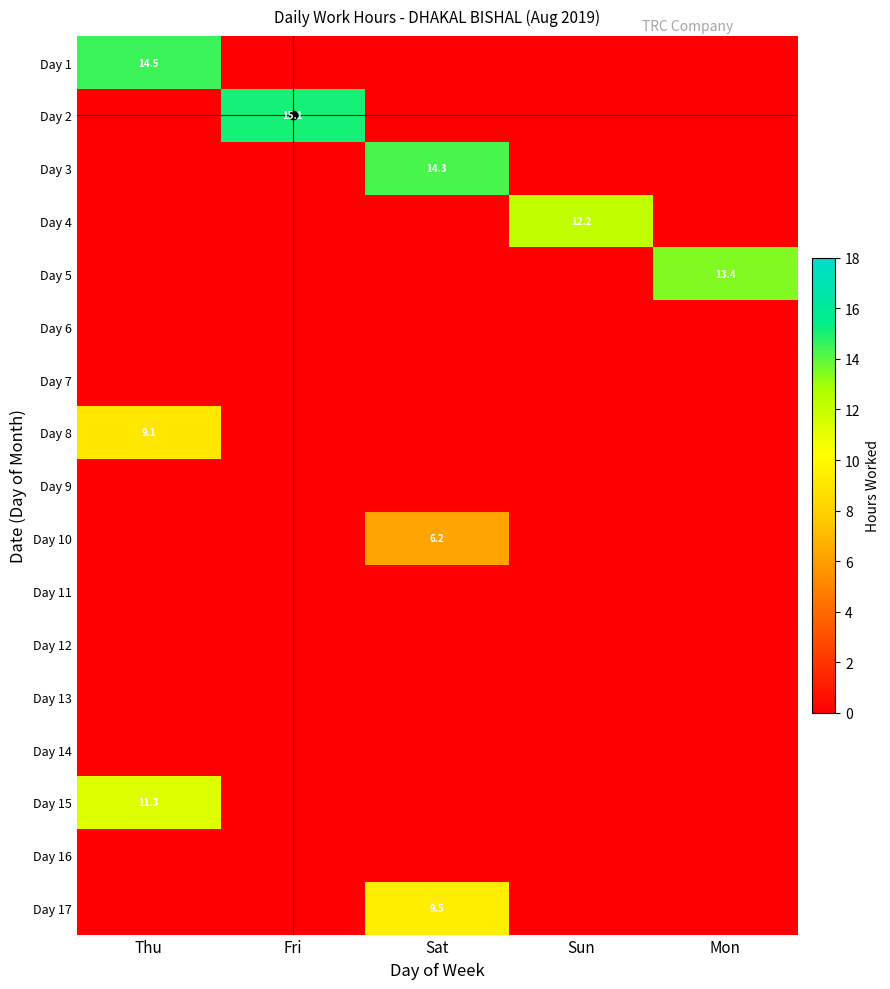

Between Sun and Fri, which is larger?

Sun